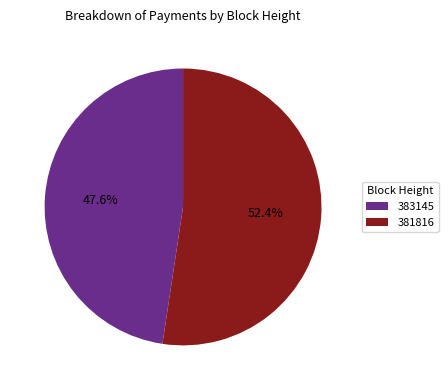

Between 383145 and 381816, which is larger?

381816